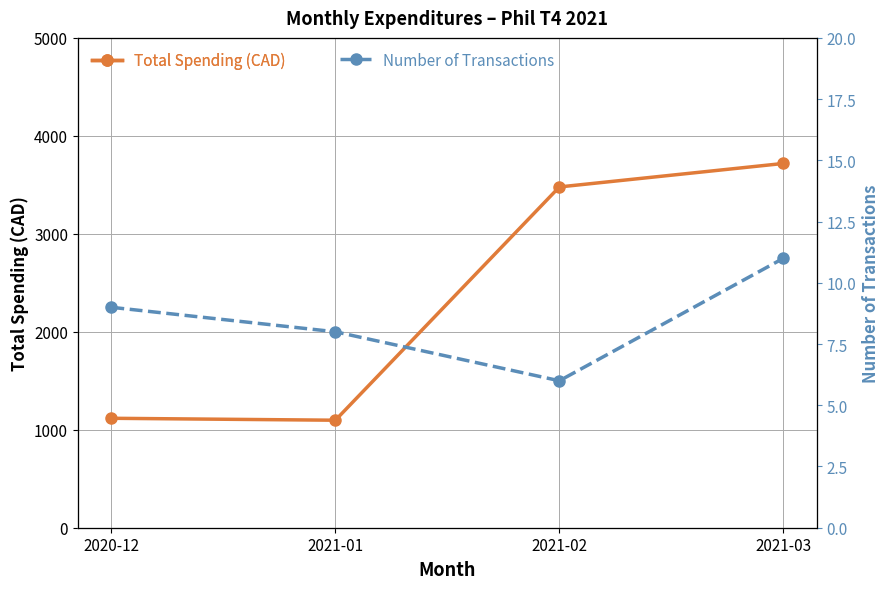

What is the label of the 1st point from the right?

2021-03